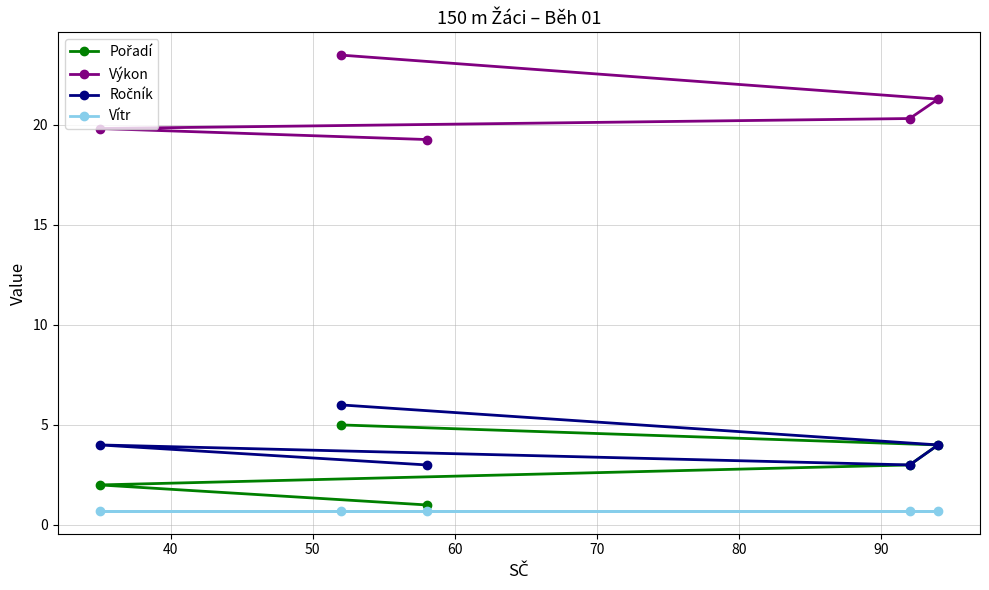

At how many categories does at least one series exceed 2?

5